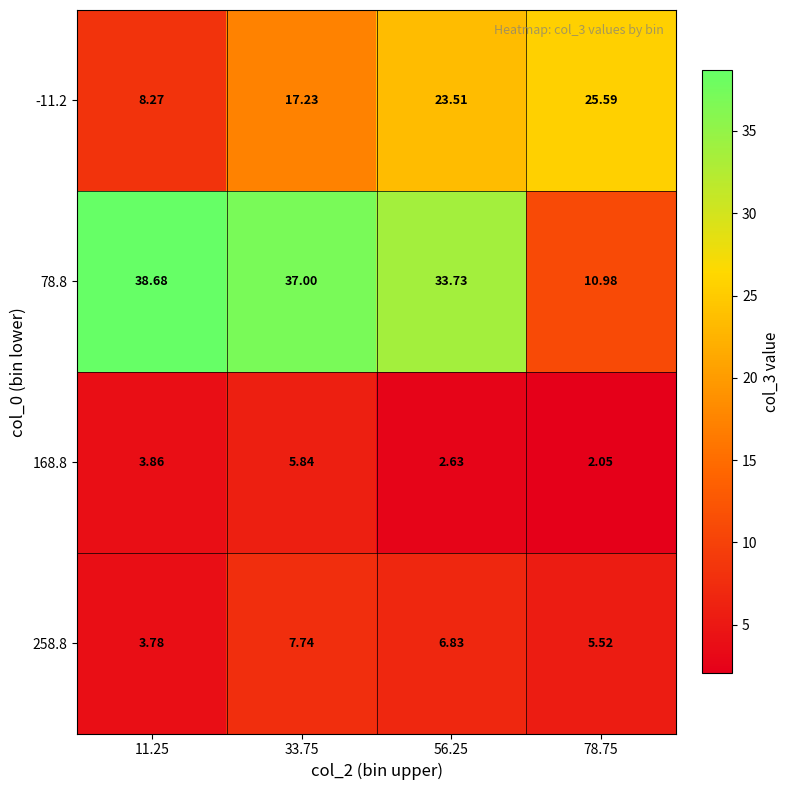

How many values in the 168.8 series exceed 3?

2